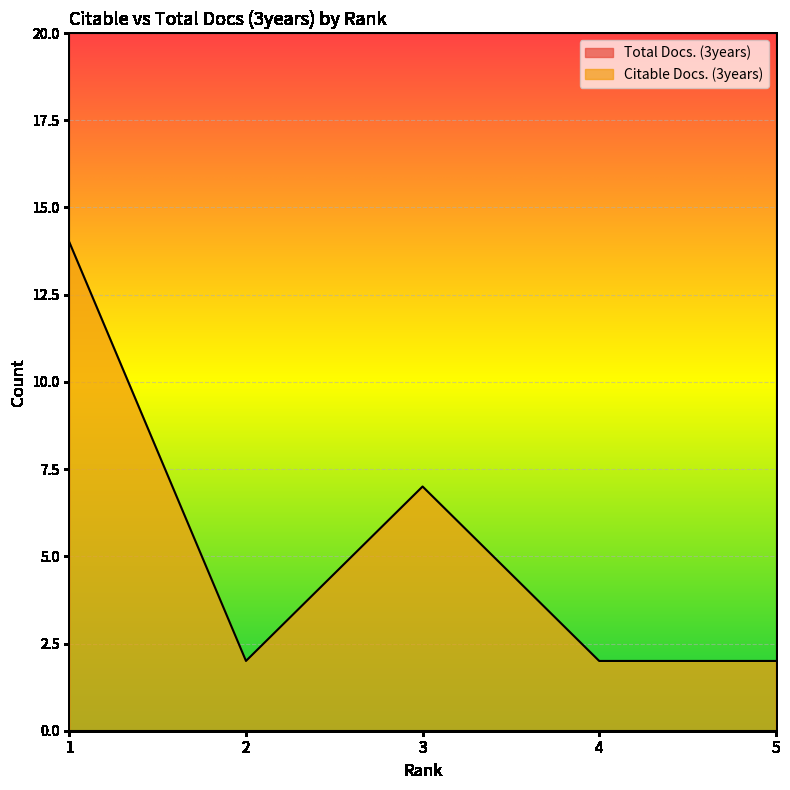

How many points are higher than both their immediate neighbors (excluding endpoints)?

1